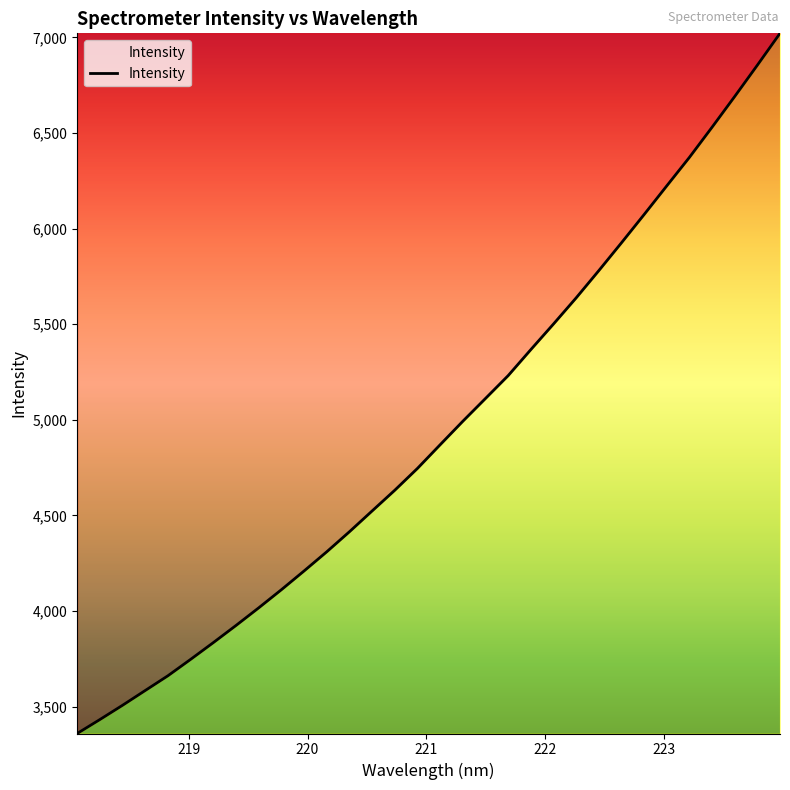

What is the greatest value displayed?

7020.9